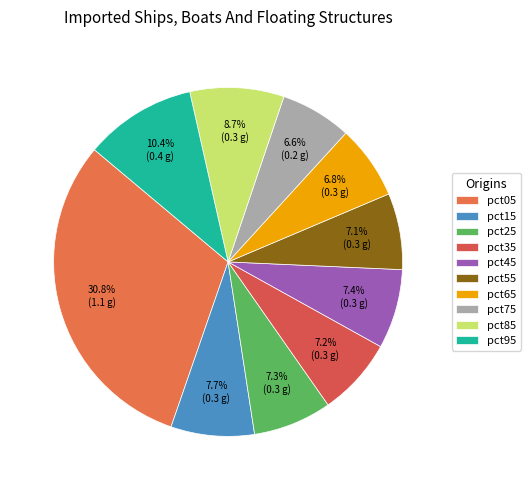

Do pct65 and pct25 together represent more than half of the pie?

No